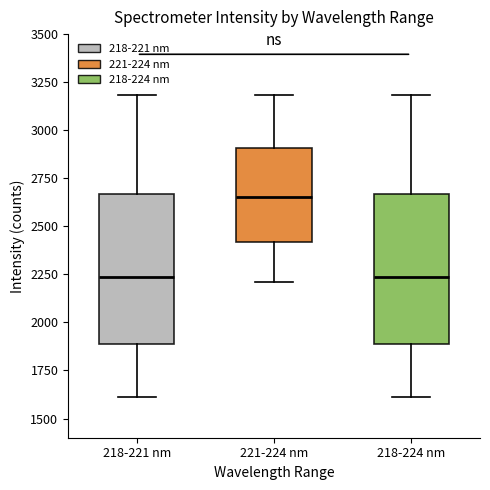

Where does the upper whisker of the box for 221-224 nm end on the y-axis? The values are not printed on the chart, so give them approximately, as read against the axis.

3200